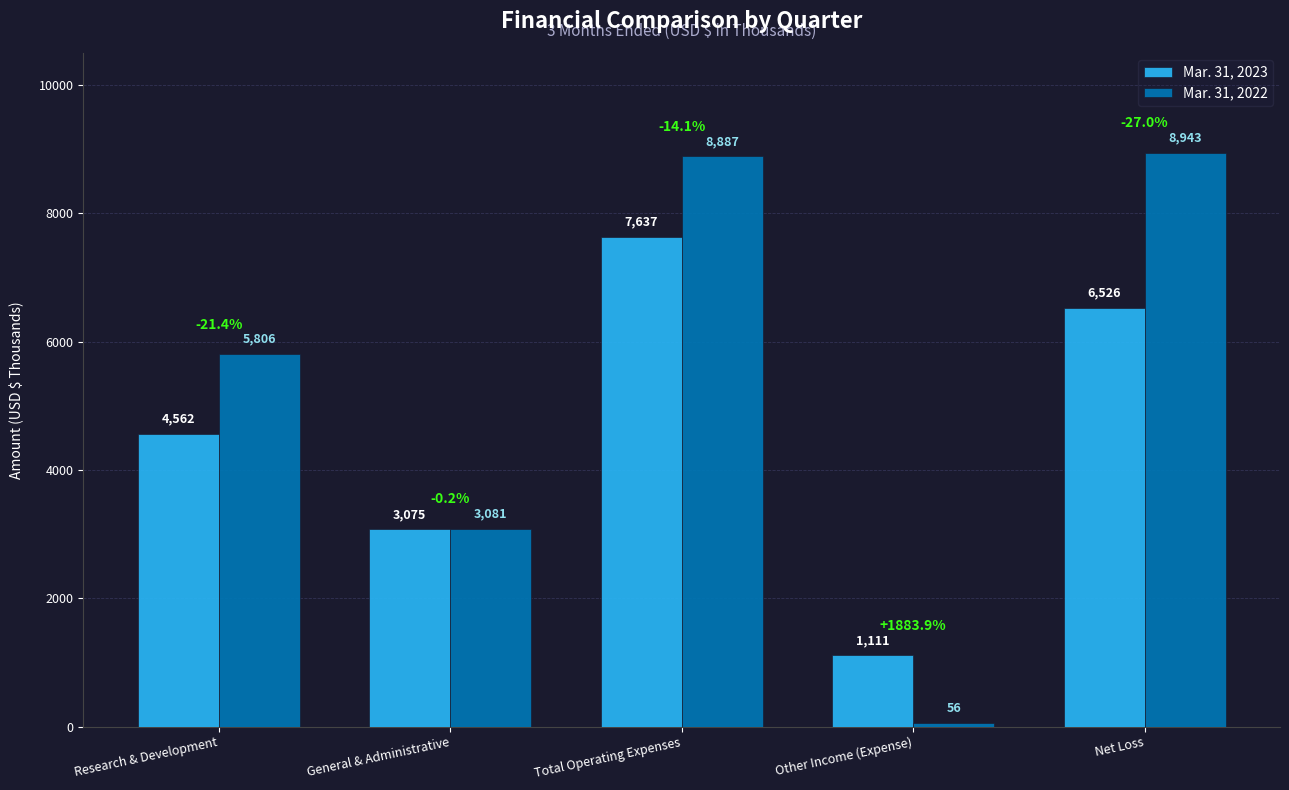

How many data points in Mar. 31, 2023 are less than 4562?

2